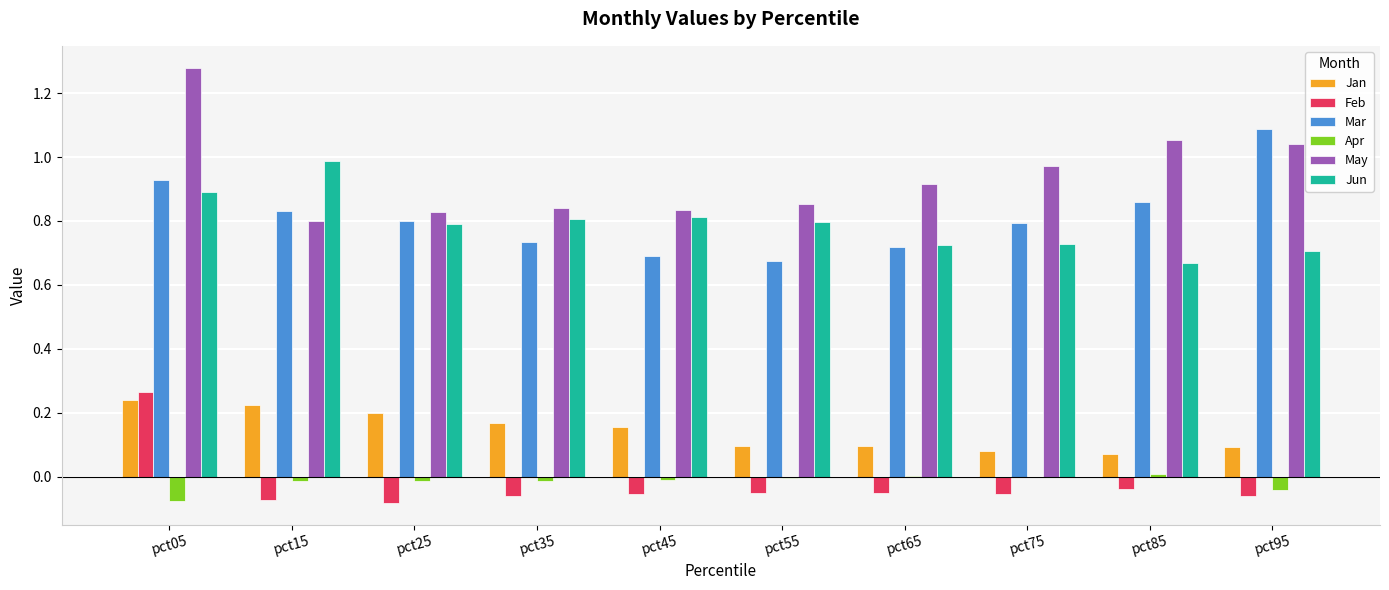

What is the sum of all Jan values?

1.4